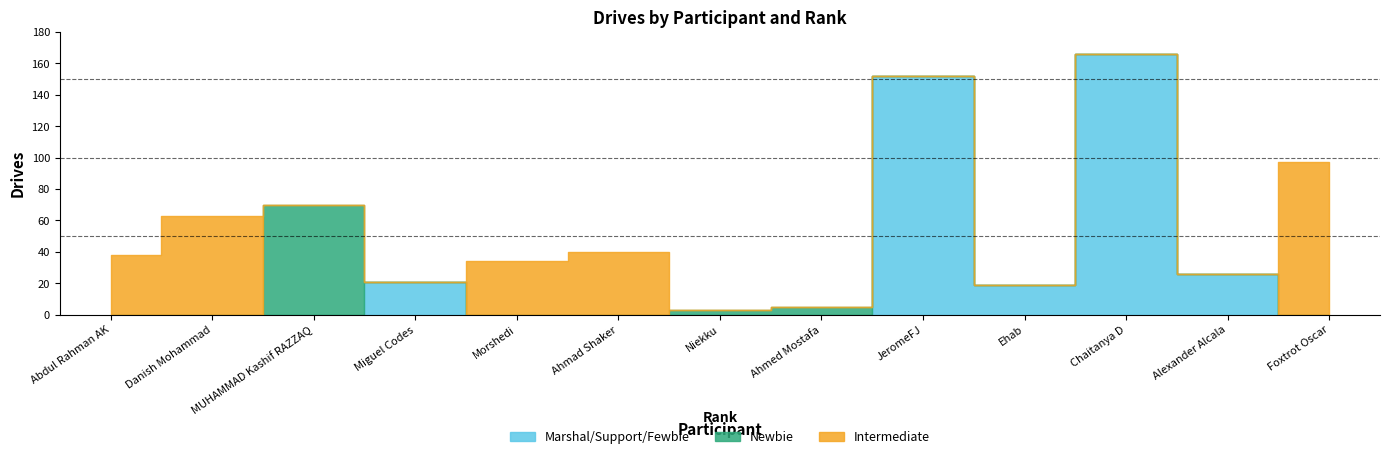

Which series has the largest total across all categories?

Marshal/Support/Fewbie